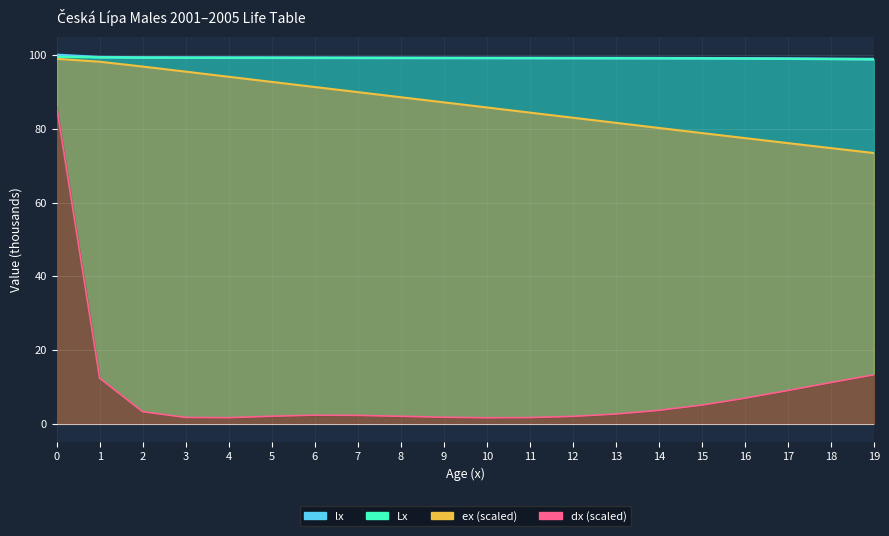

How many data points in dx are less than 2?

5